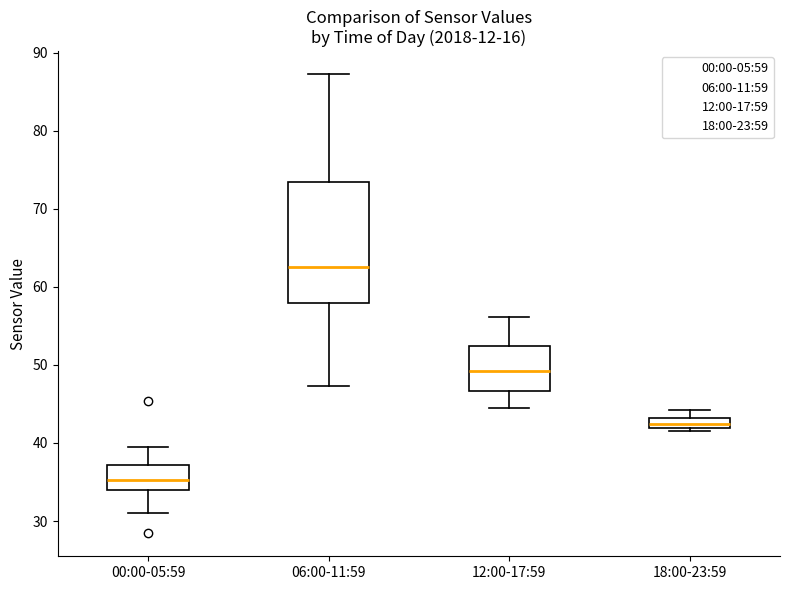

Which box has the highest median line?

06:00-11:59